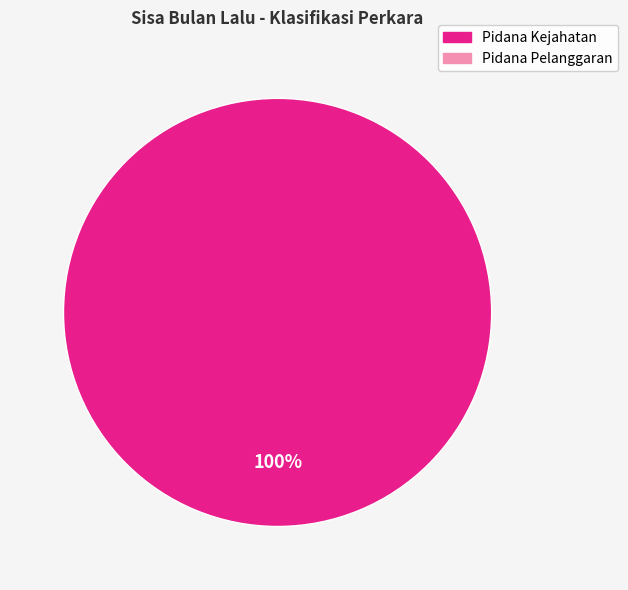

Does any single category account for the majority?

Yes